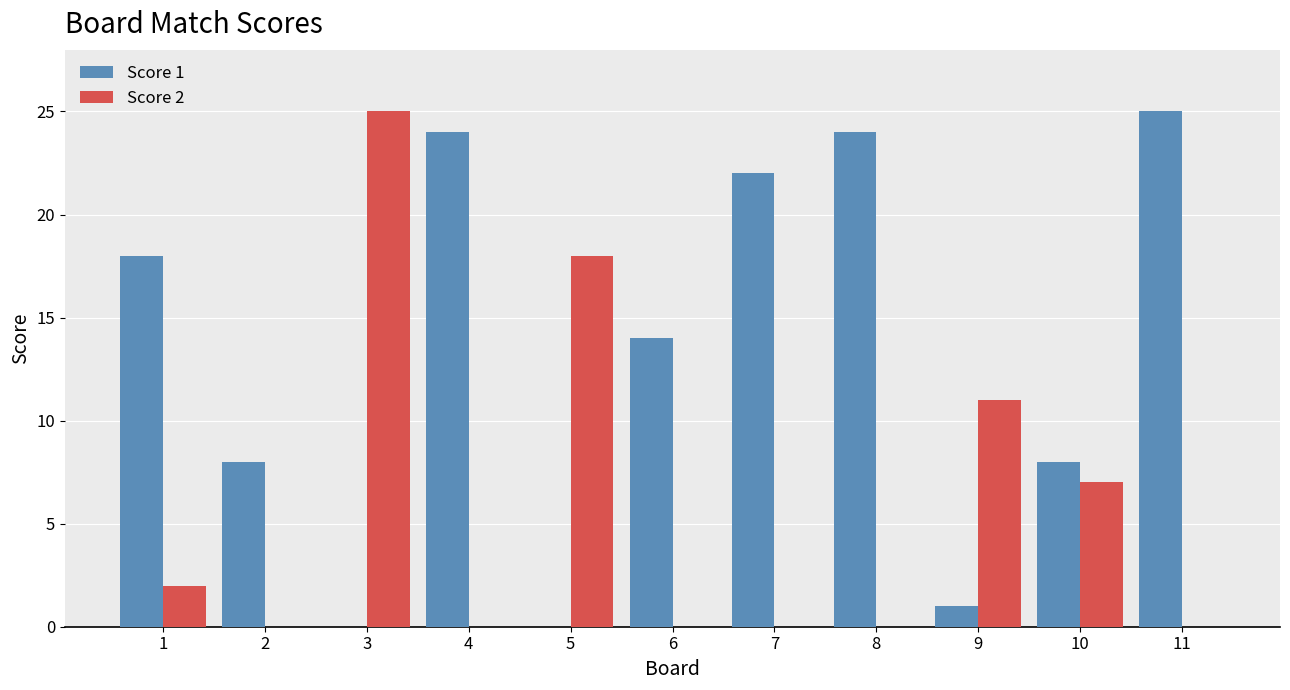

What is the maximum value shown in the chart?

25